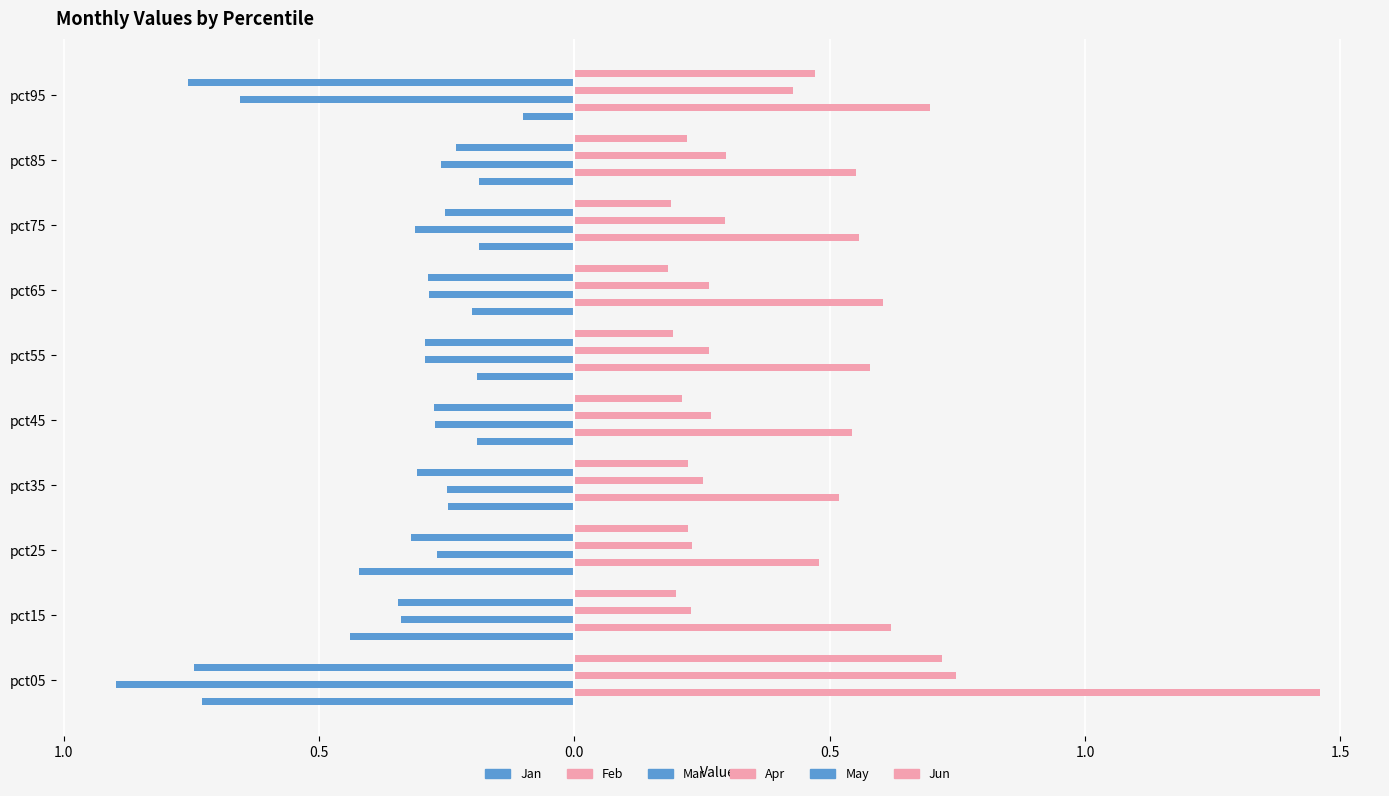

At pct75, list the series in order from largest to smallest.

Feb, Mar, Apr, May, Jun, Jan